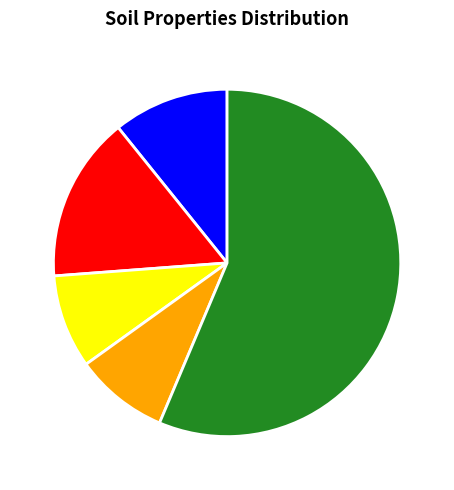

Do PL and wSL together represent more than half of the pie?

No